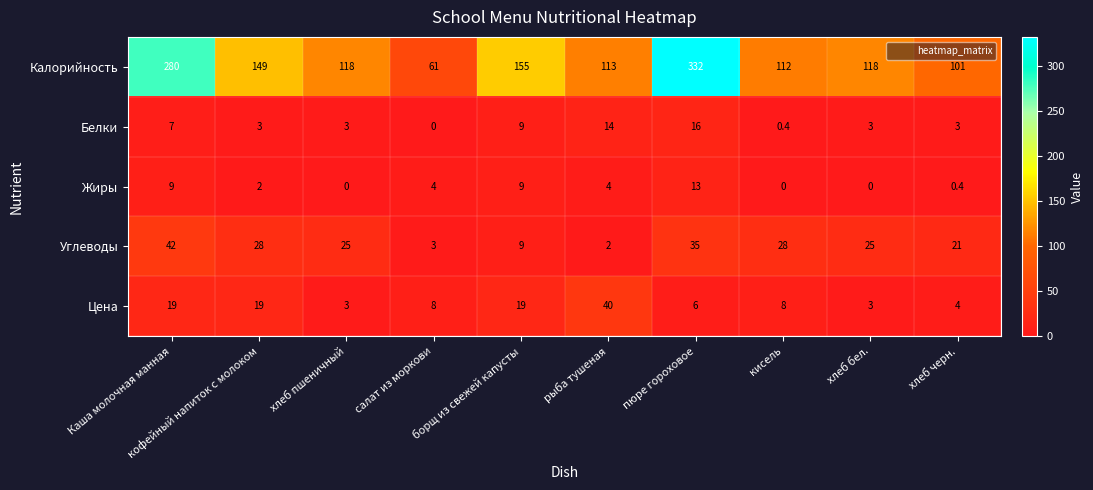

Which series has the largest range (max minus min)?

Калорийность